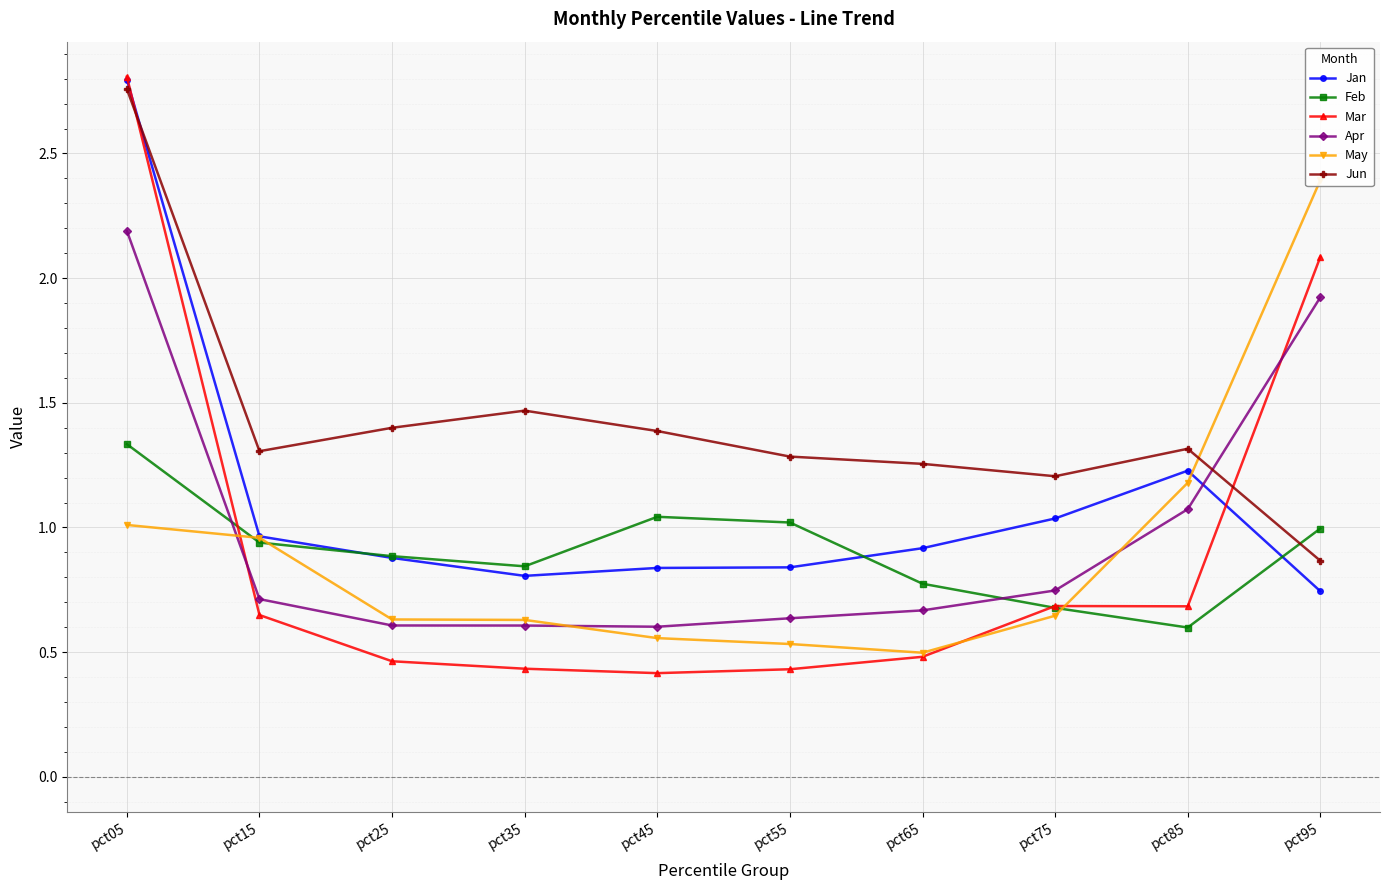

How many times do Mar and Jan cross each other?

2